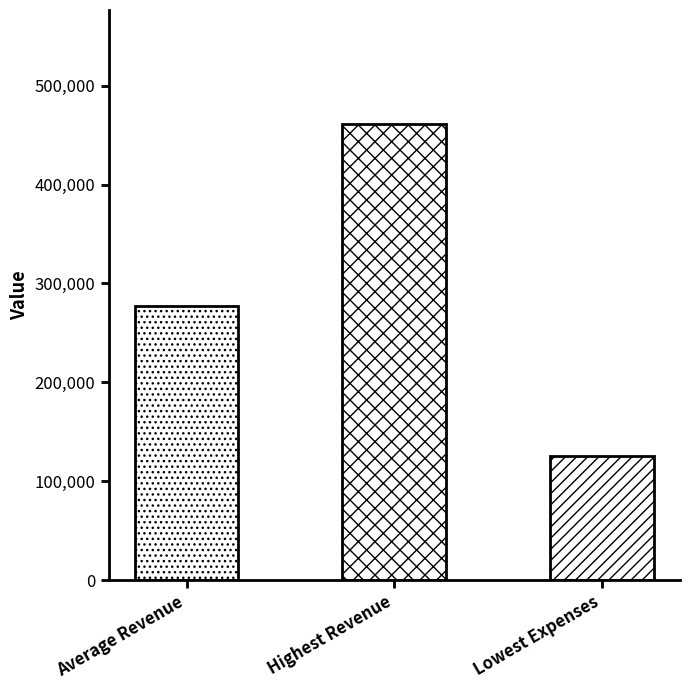

What is the ratio of the value at Highest Revenue to the value at Average Revenue?

1.7